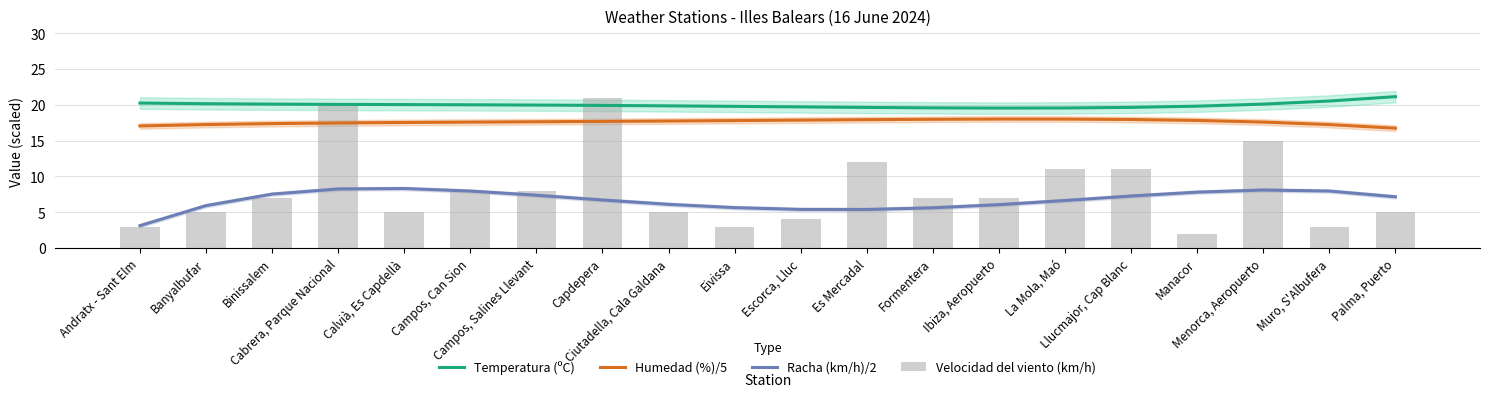

What are all the series names shown in the legend?

Temperatura (ºC), Humedad (%)/5, Racha (km/h)/2, Velocidad del viento (km/h)